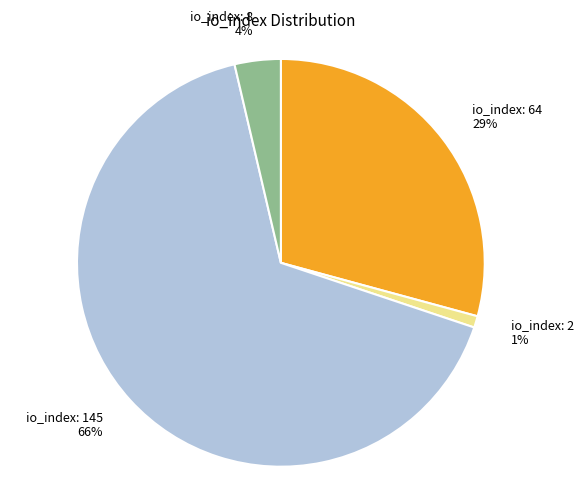

What percentage is the io_index: 145 slice, to the nearest percent?

66%